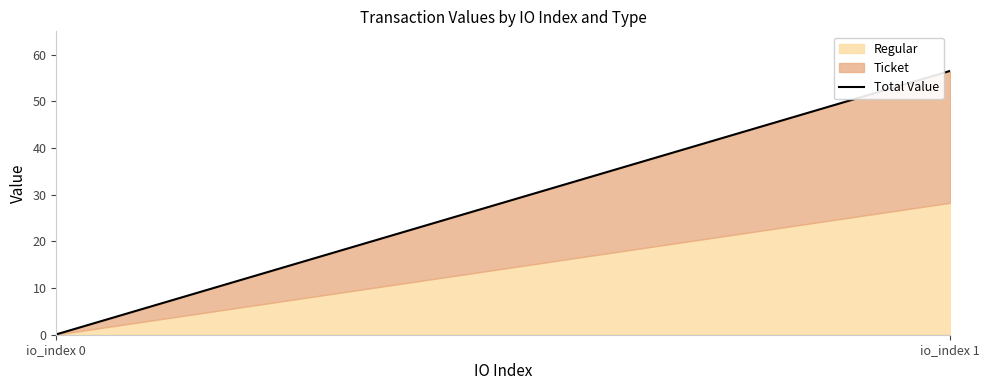

The chart shows a value of 0.1 at io_index 0. True or false?

True